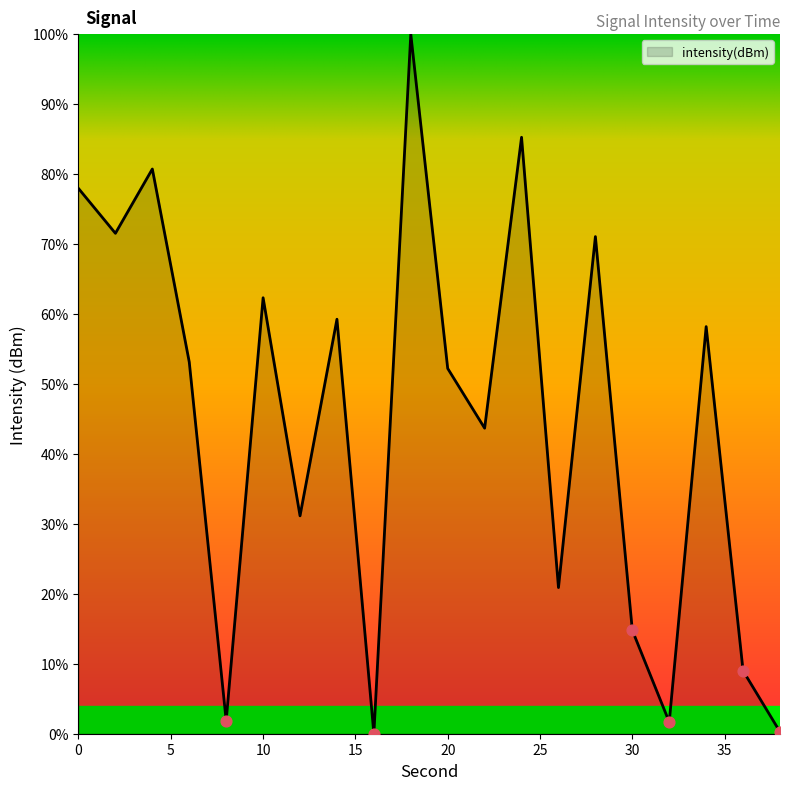

What is the difference between the maximum and minimum values?

100.0